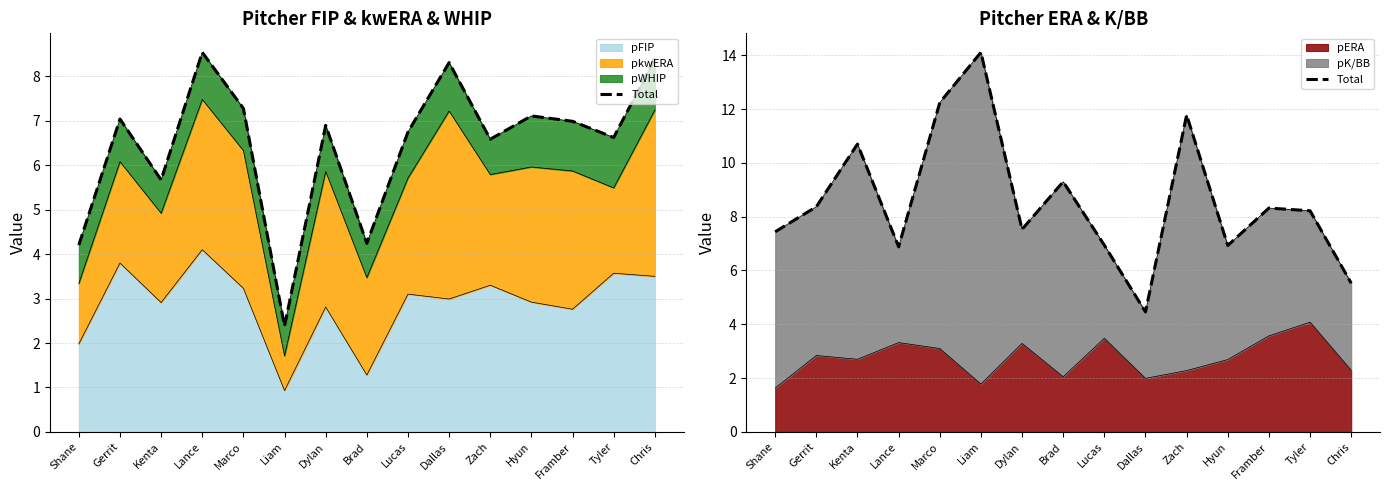

True or false: the data shows 6.9 at Lucas.

True